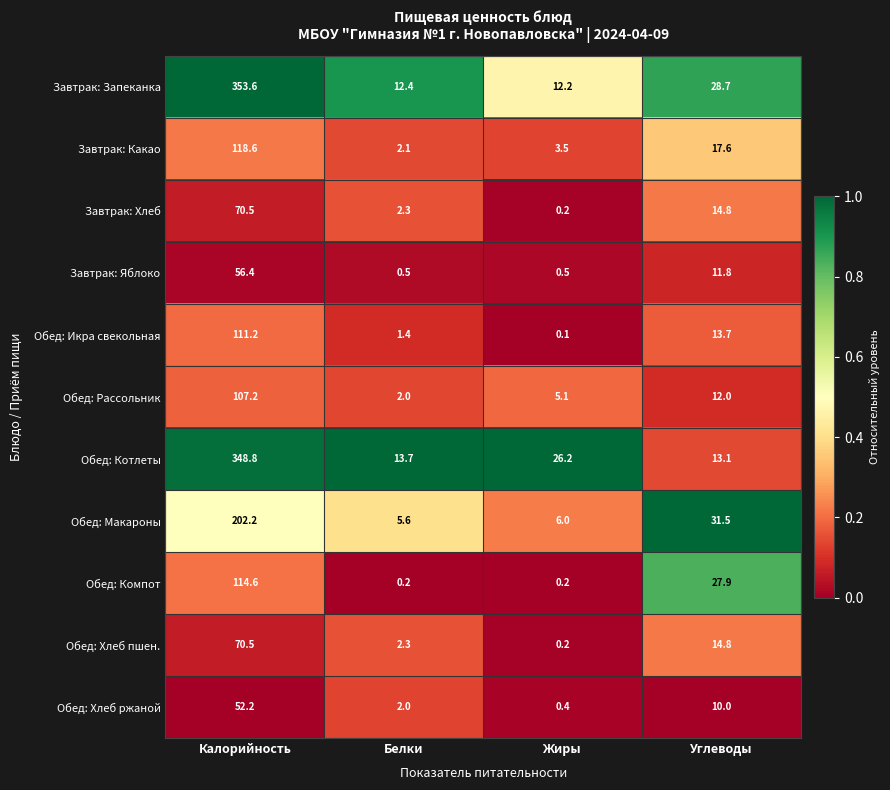

Read the Завтрак: Какао value at Жиры.

3.5